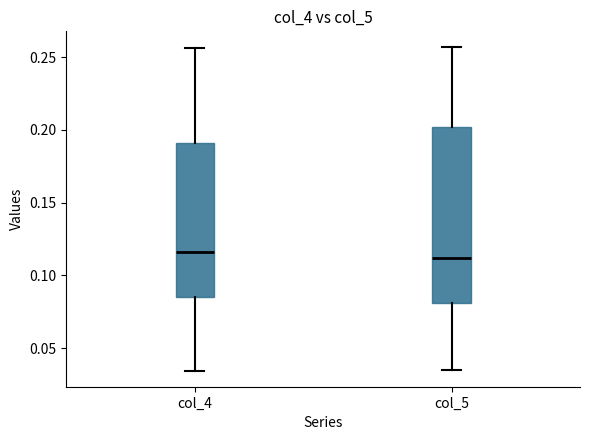

Where does the median line of the box for col_4 sit on the y-axis? The values are not printed on the chart, so give them approximately, as read against the axis.

0.115